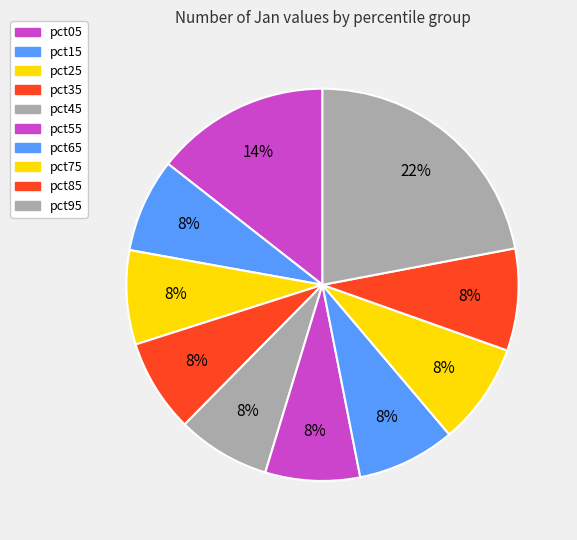

Rank the categories by value from highest to lowest.

pct95, pct05, pct85, pct75, pct65, pct55, pct25, pct15, pct35, pct45